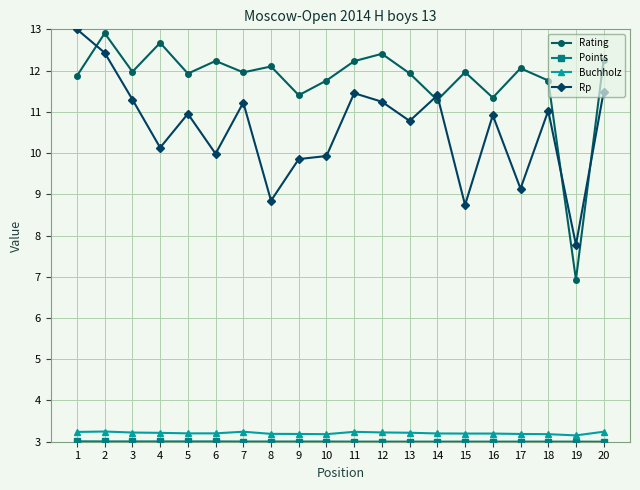

What is the highest value of the Buchholz series?

3.2